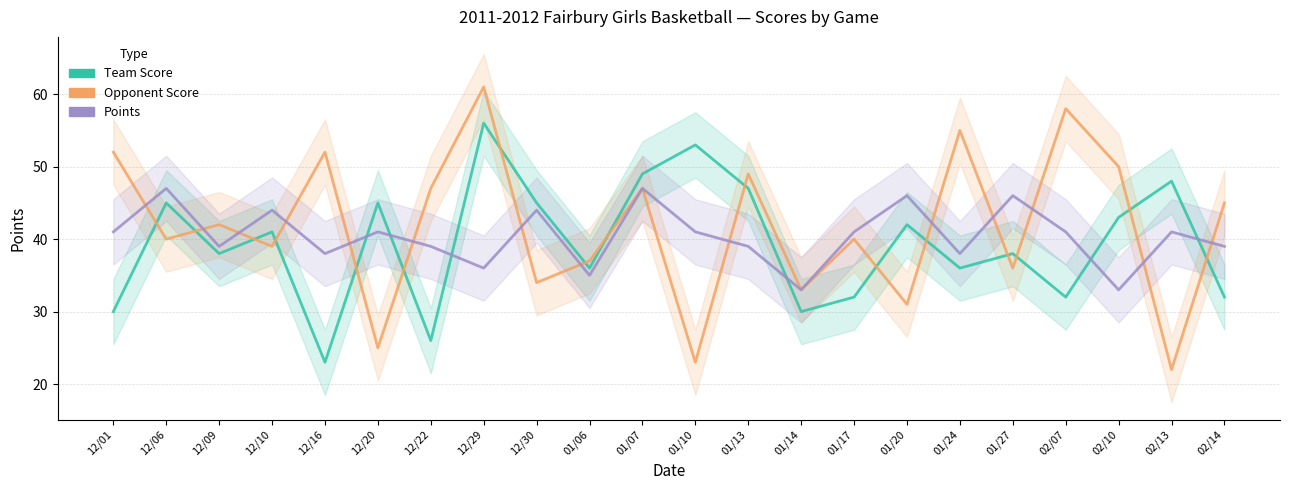

Where is the first local minimum for Opponent Score?

12/06